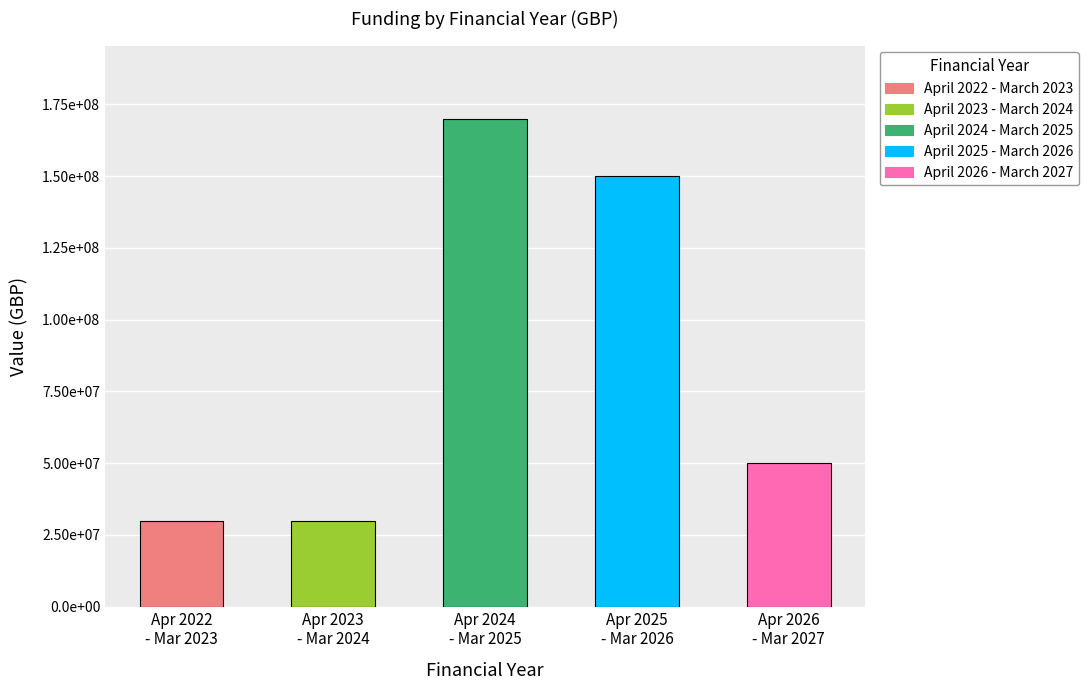

Reading right to left, list all the values displayed in this chart.

49999999	150000000	170000003	30000000	30000000